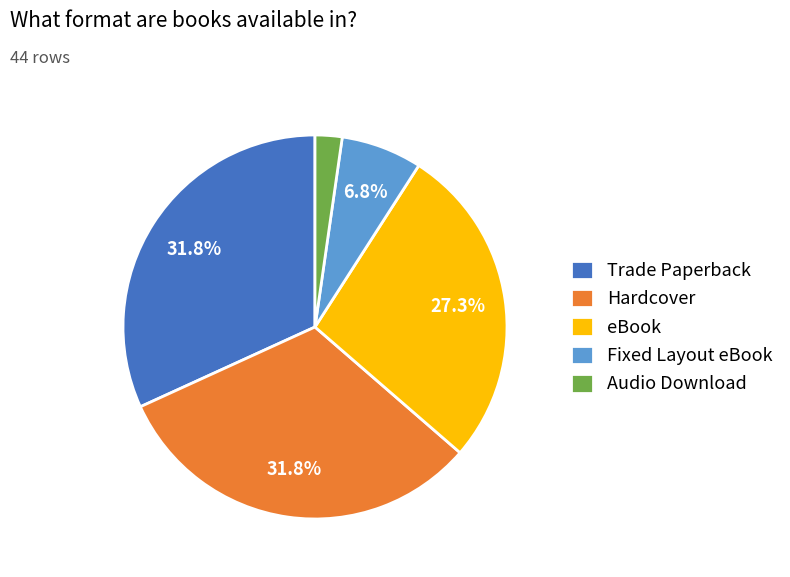

Is the sum of Fixed Layout eBook and Hardcover greater than half?

No